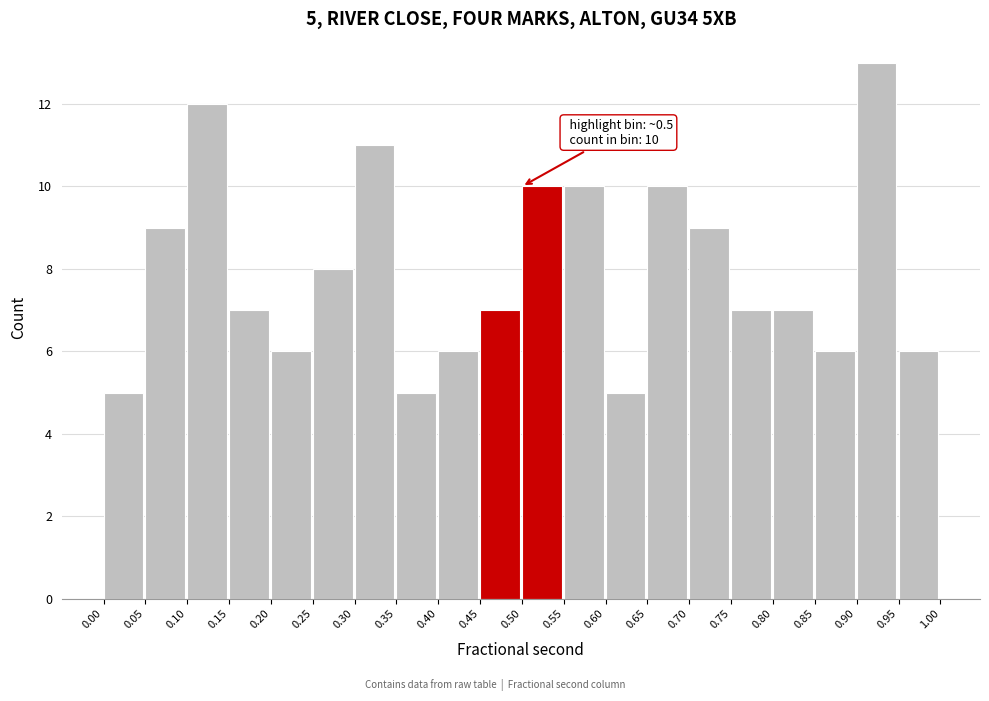

Which range on the x-axis has the tallest bar?

0.90 to 0.95